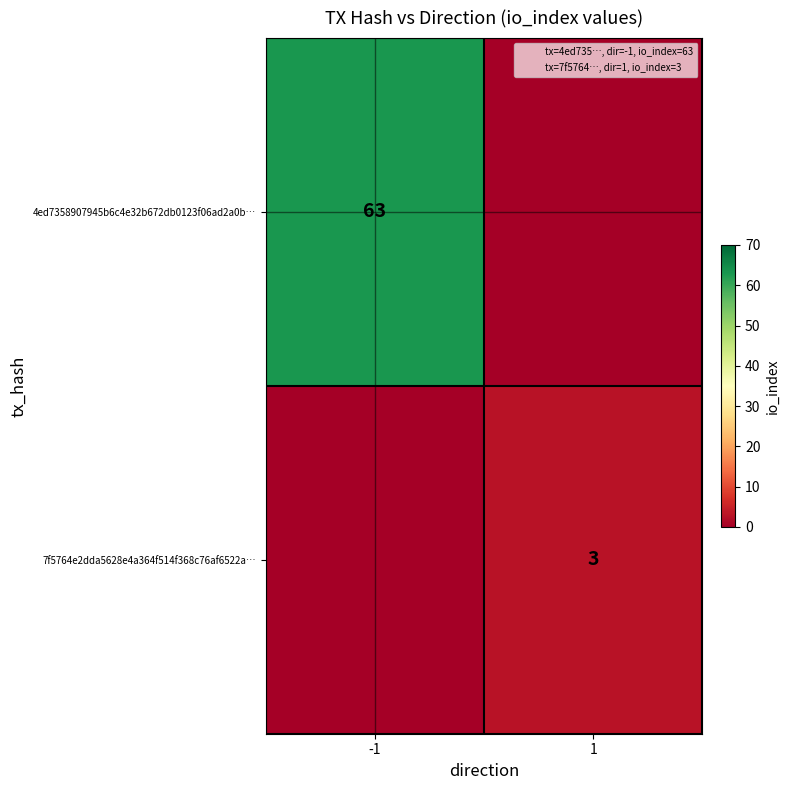

Which label corresponds to the smallest value in the chart?

1